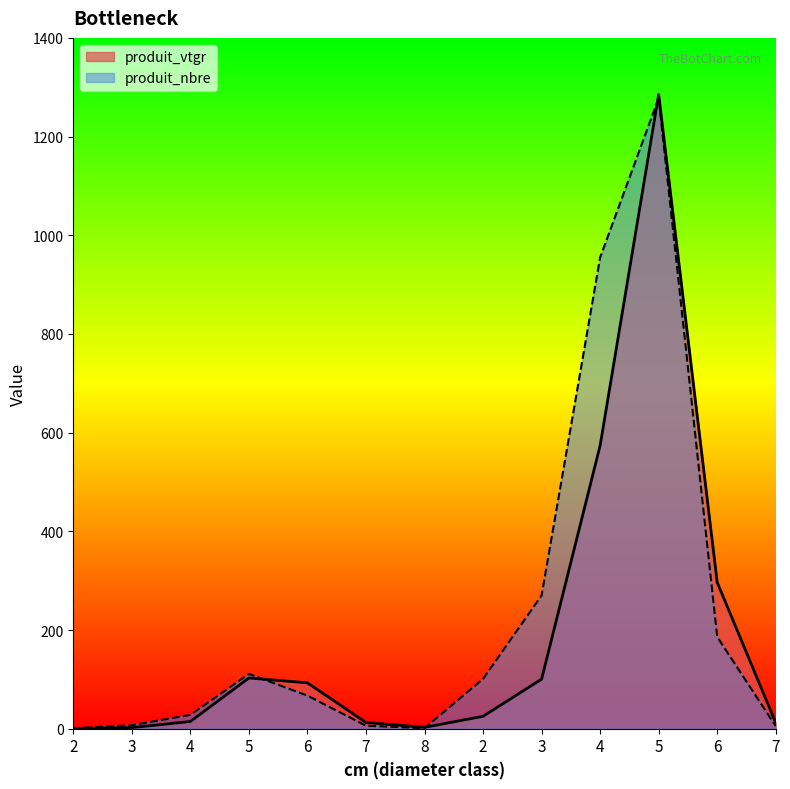

At which label does produit_vtgr reach its peak?

5